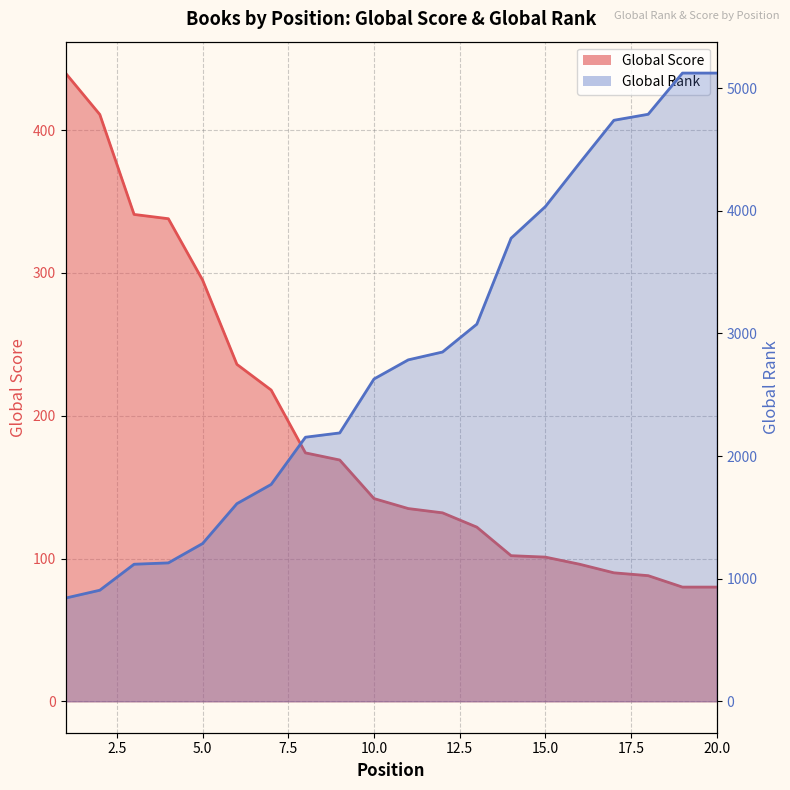

What are all the series names shown in the legend?

Global Score, Global Rank